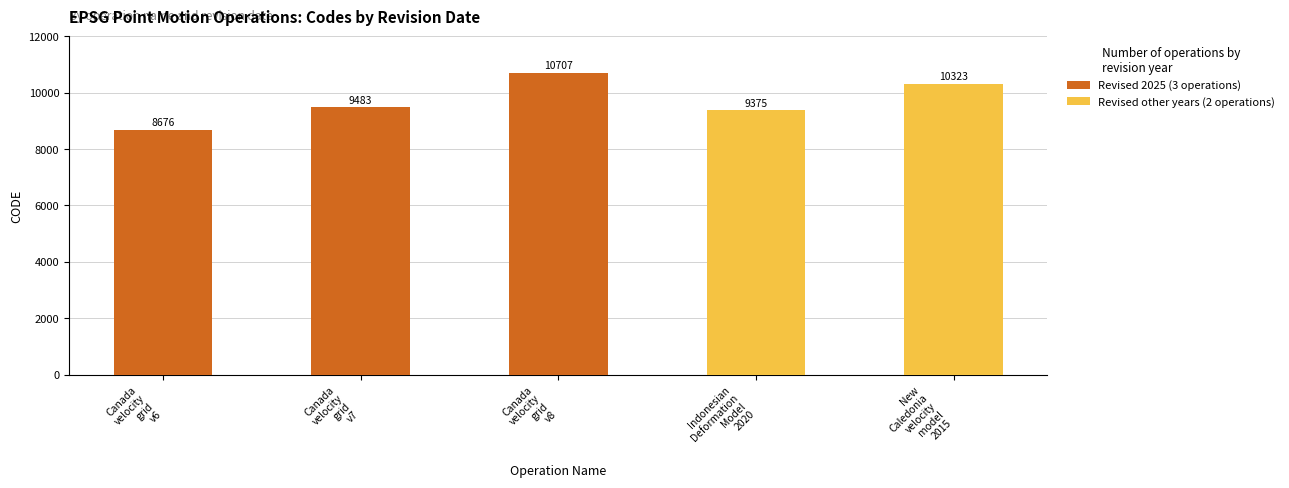

What is the sum of all Revised 2025 (3 operations) values?

28866